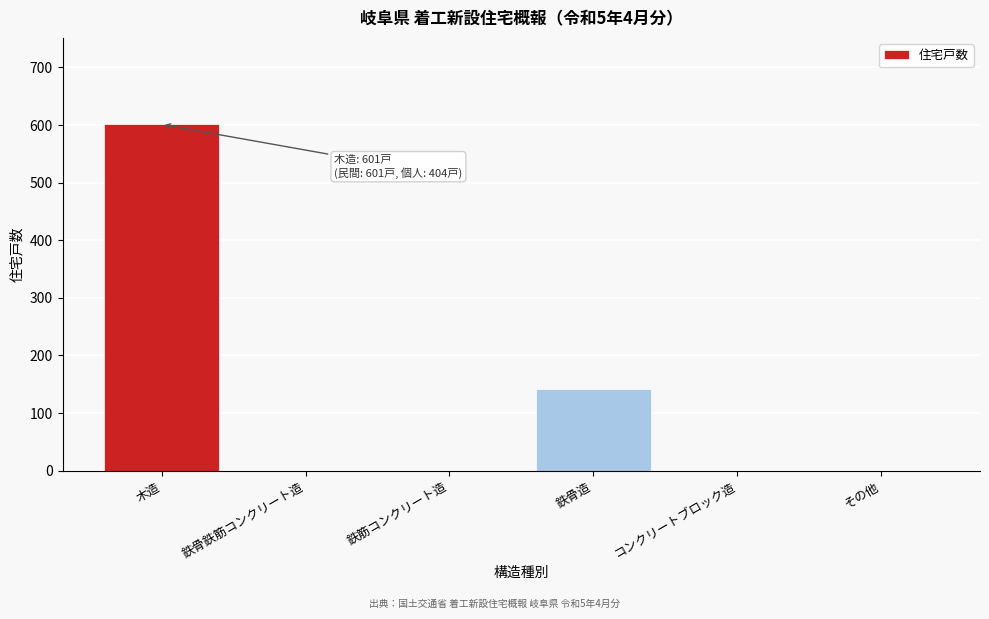

Reading left to right, transcribe all the data shown in this chart.

木造=601	鉄骨鉄筋コンクリート造=0	鉄筋コンクリート造=0	鉄骨造=142	コンクリートブロック造=0	その他=0